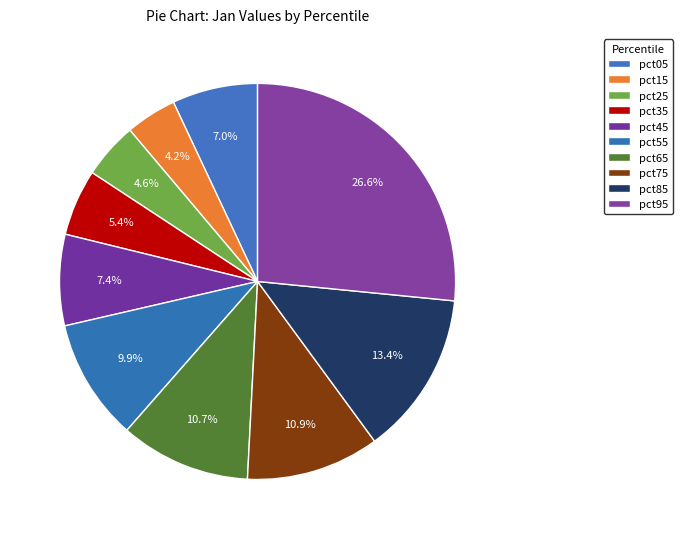

Count the number of slices in the pie.

10